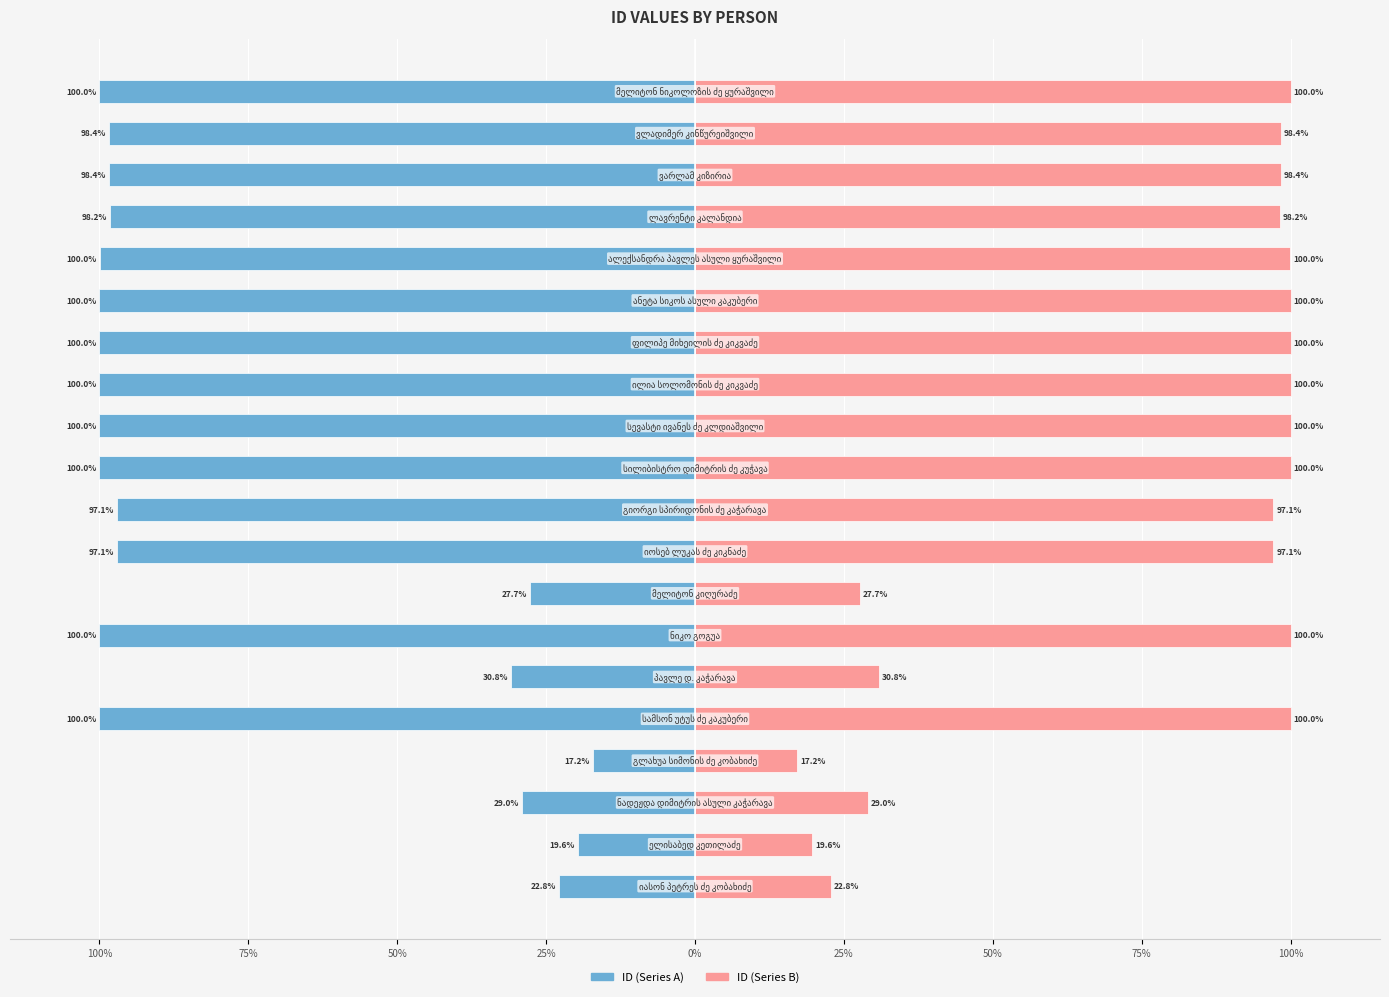

Which series has the widest spread of values?

ID (Series A)